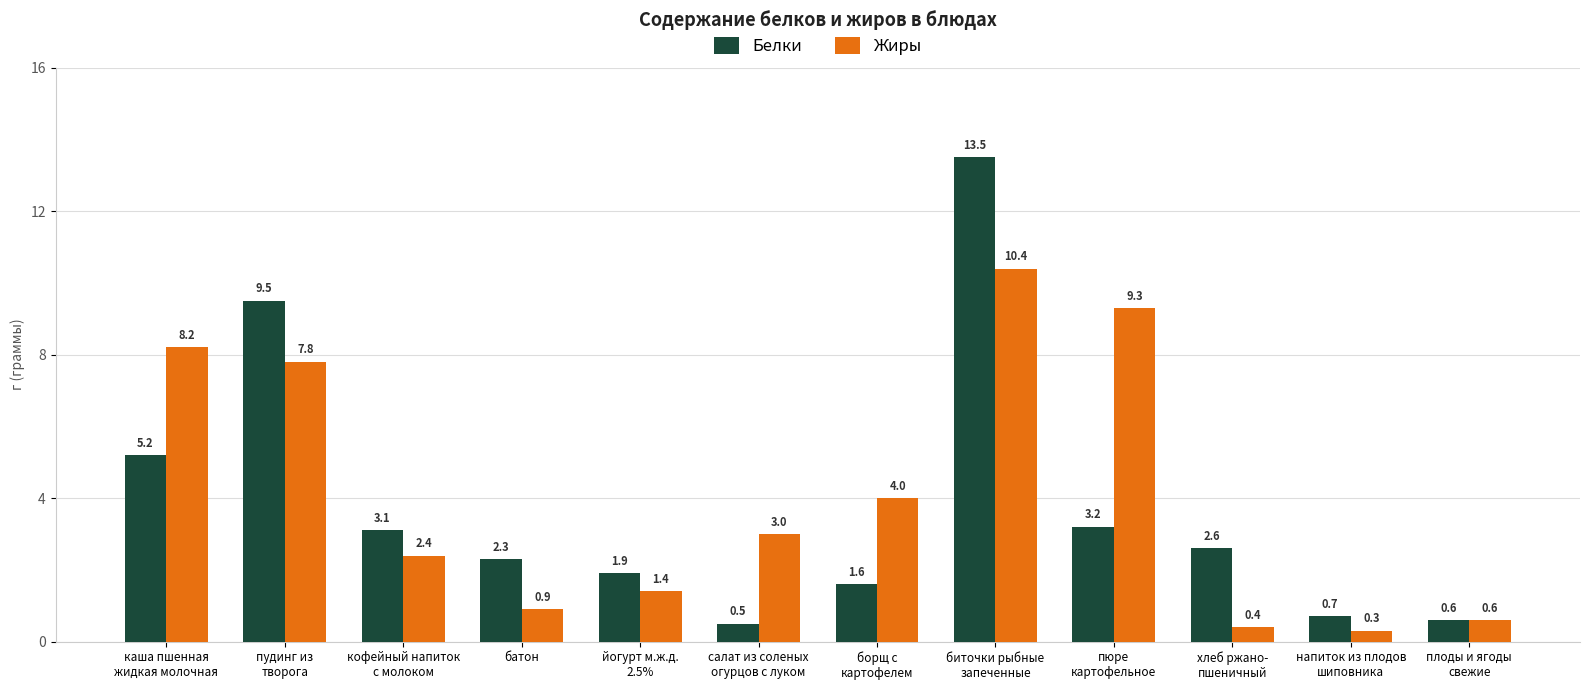

What is the total value across all series at напиток из плодов
шиповника?

1.0